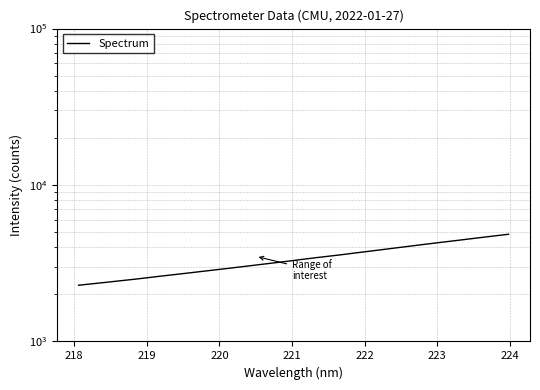

How many distinct data groups are displayed?

1